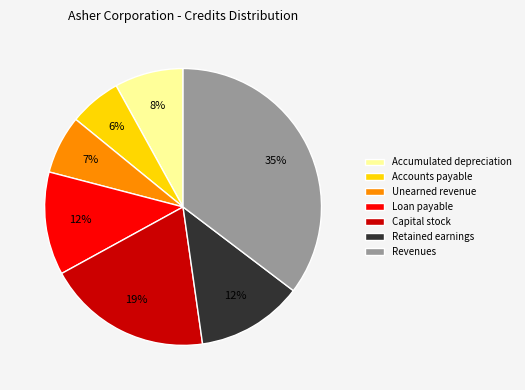

Does Revenues account for over 50% of the chart?

No